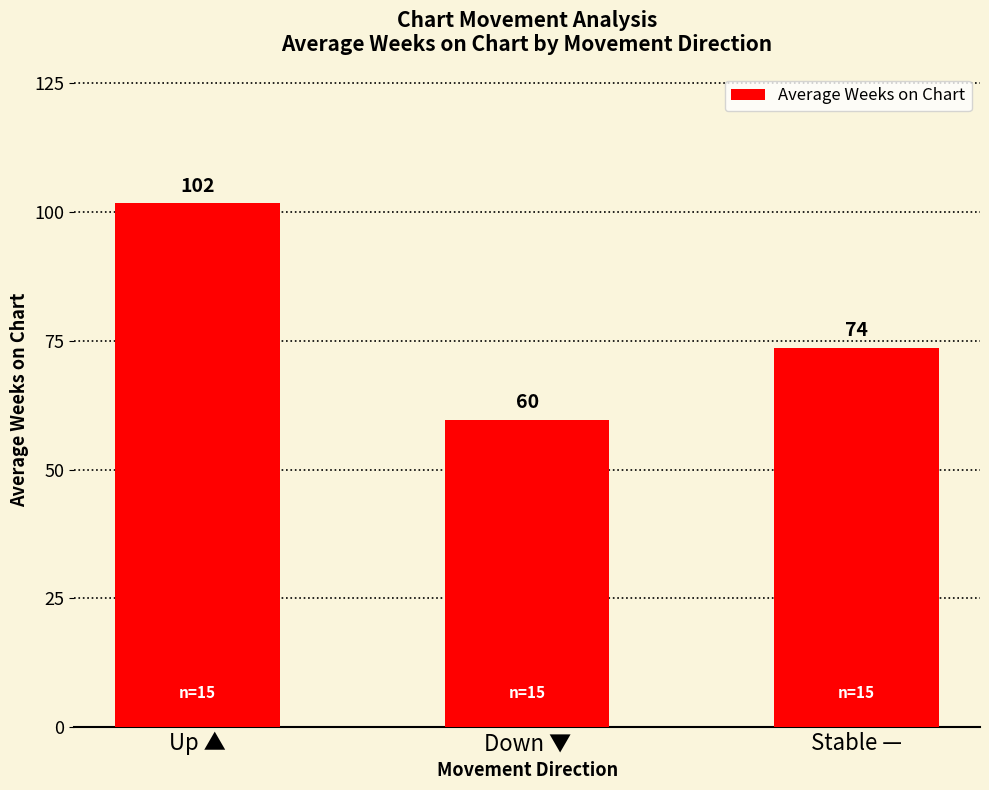

True or false: the data shows 30.4 at Down ▼.

False